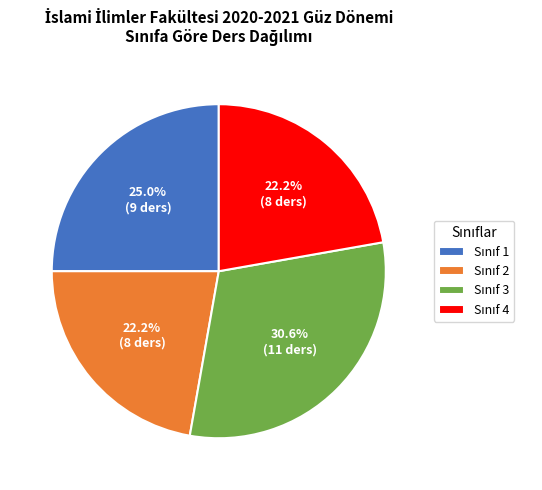

Is there any slice that represents more than half of the pie?

No